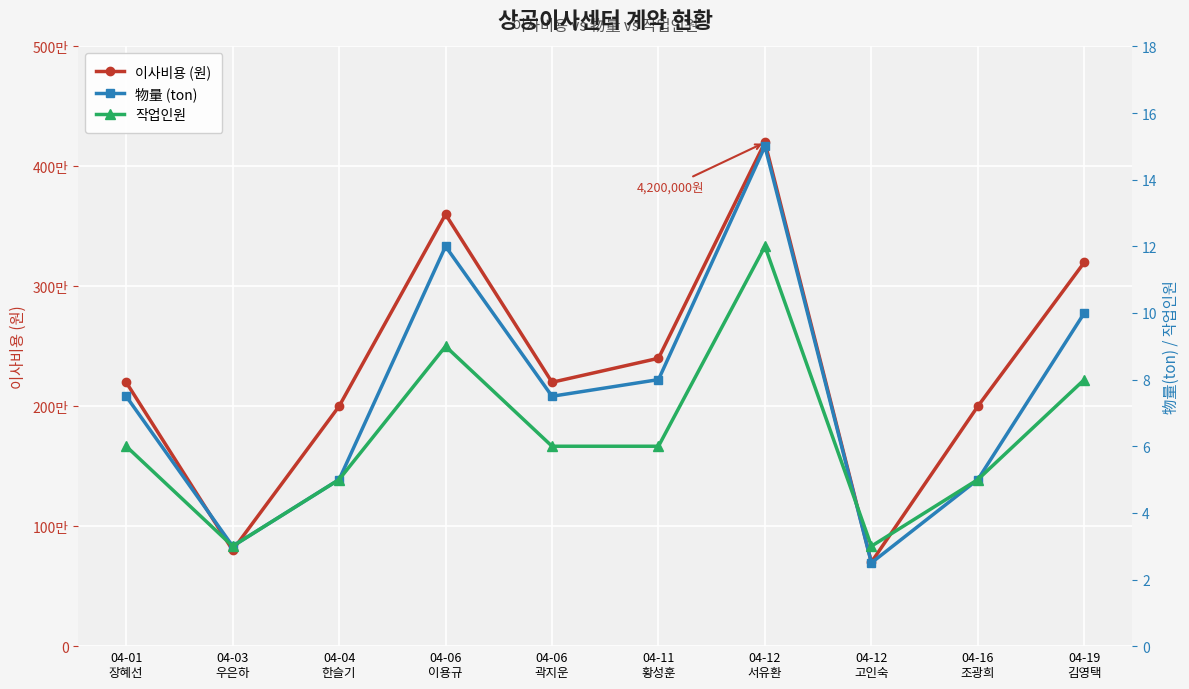

At which category does 物量 (ton) reach its first local peak?

04-06
이용규